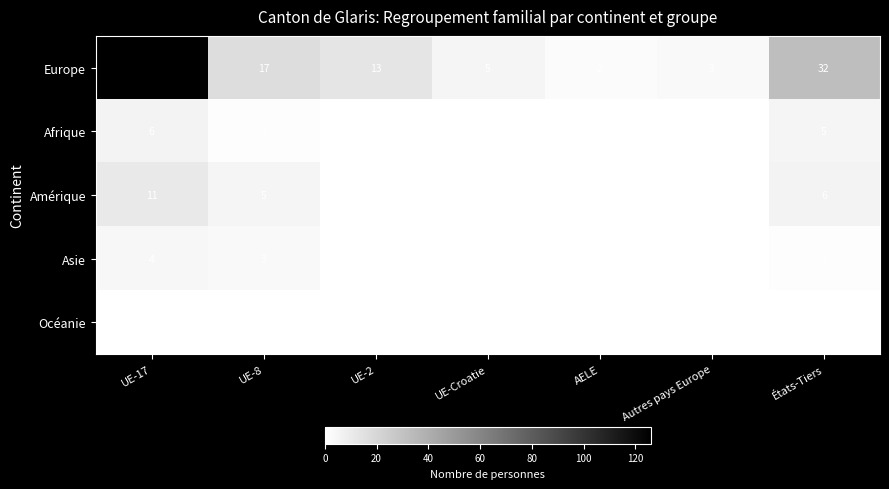

What is the maximum value for Amérique?

11